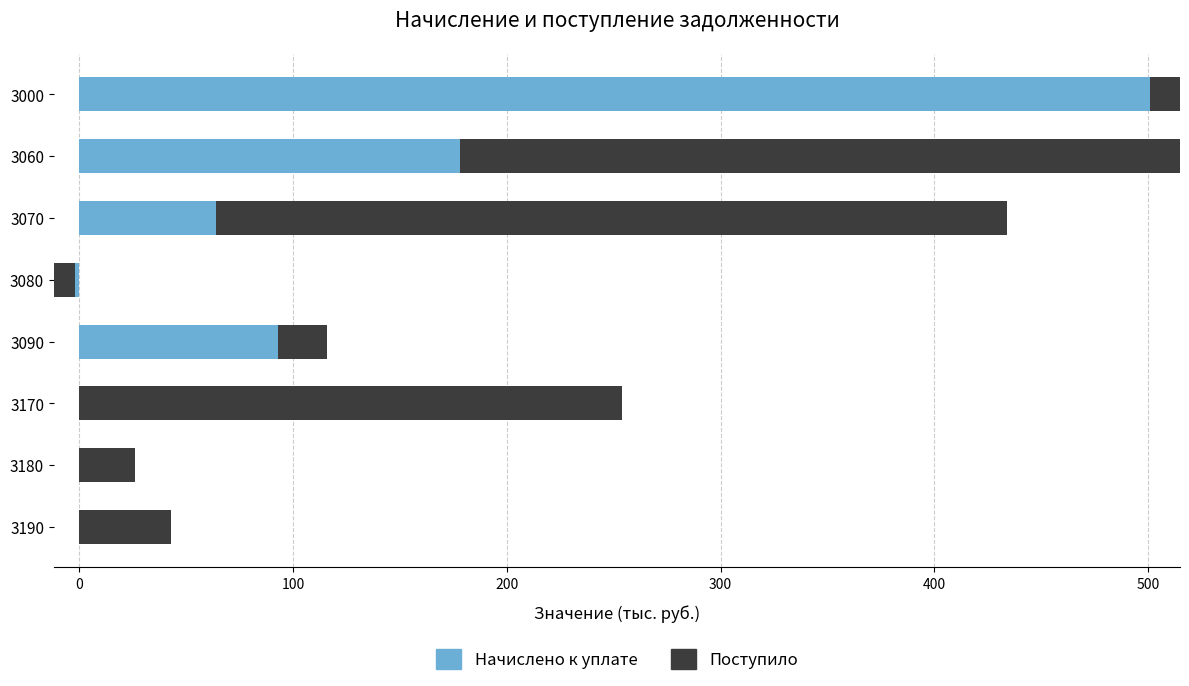

What position from the right is 300?

4